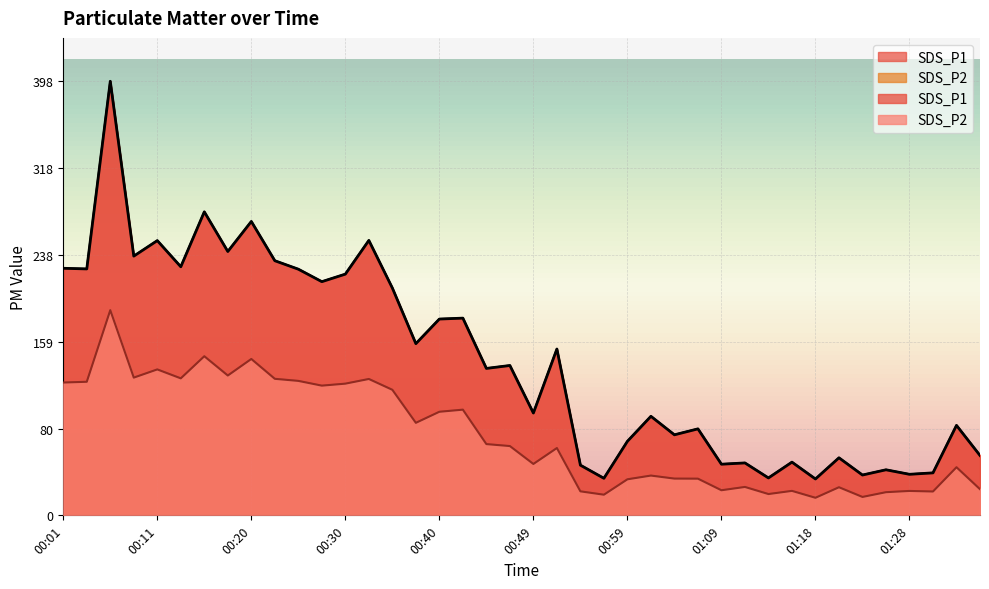

Which has a higher value, 01:11 or 01:33?

01:33